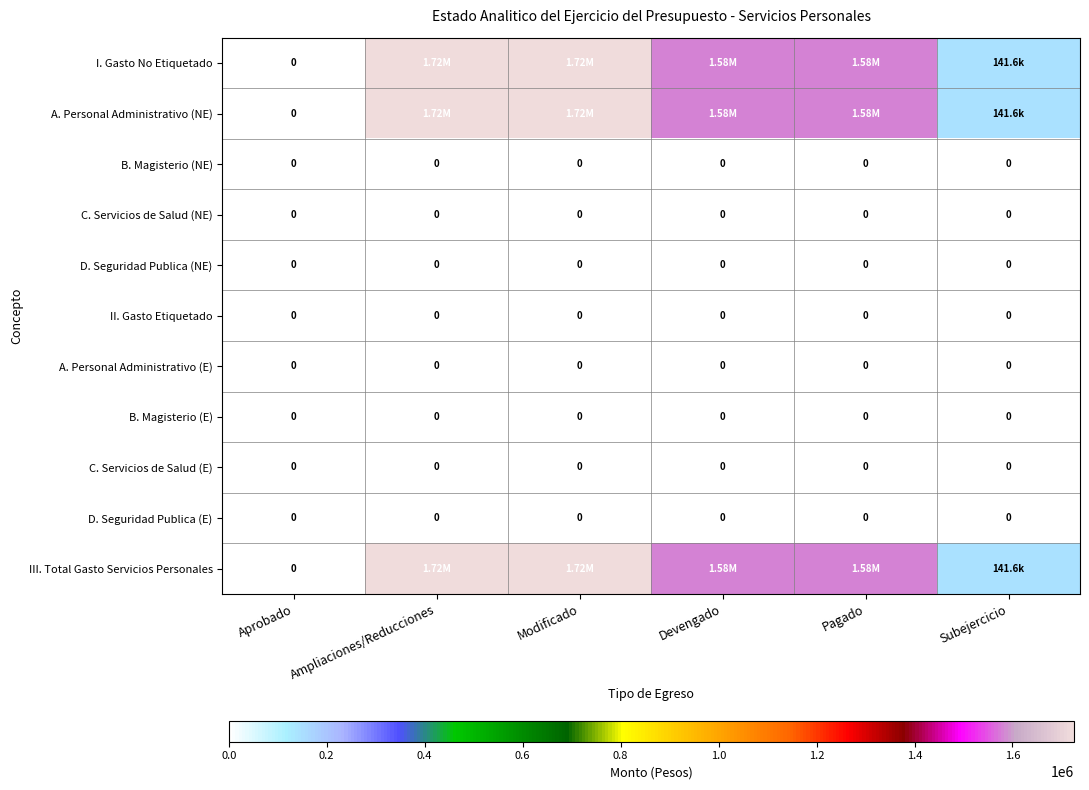

At which label does B. Magisterio (NE) reach its minimum?

Aprobado